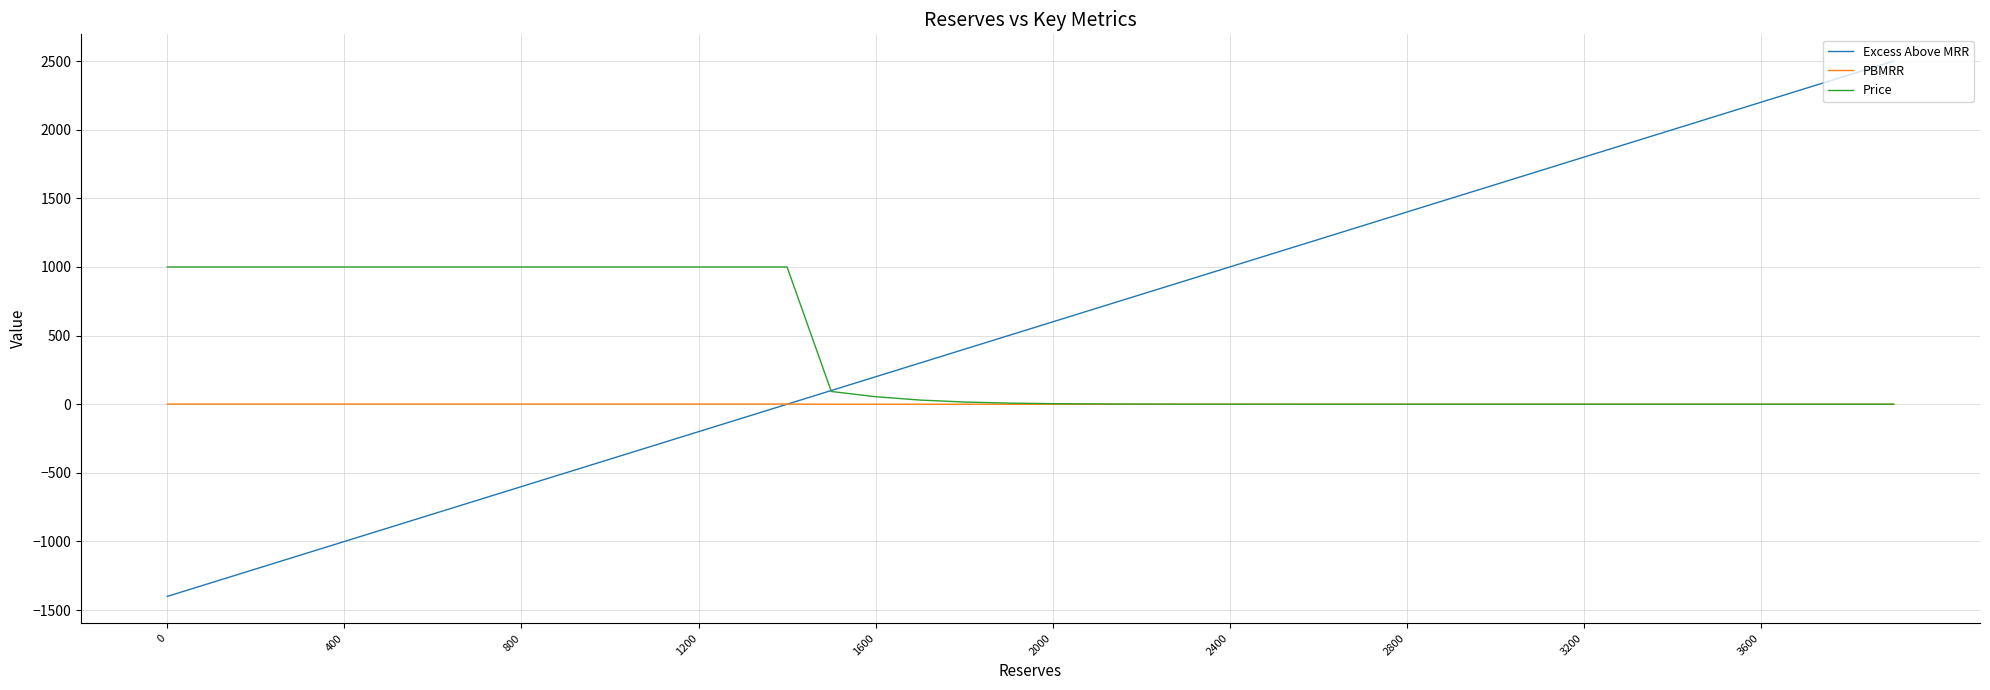

What is the smallest value displayed?

-1400.0